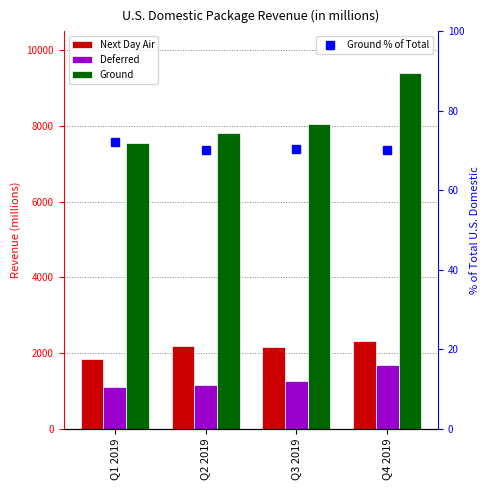

What is the label of the 1st bar from the left?

Q1 2019